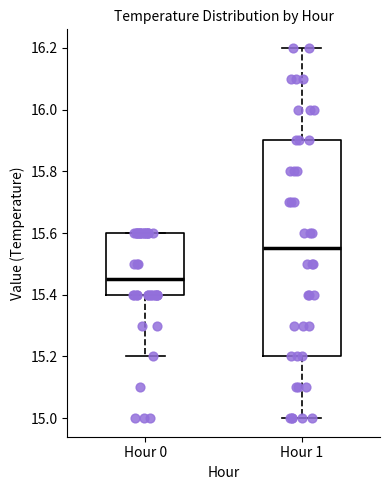

Comparing the boxes themselves (not the whiskers), which one is the tallest?

Hour 1